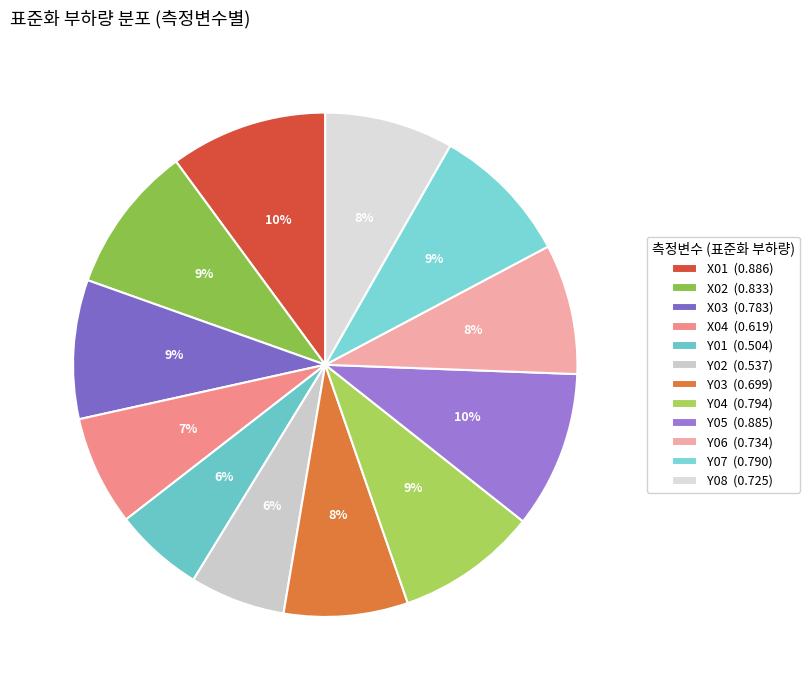

Does X03 represent more than half of the total?

No